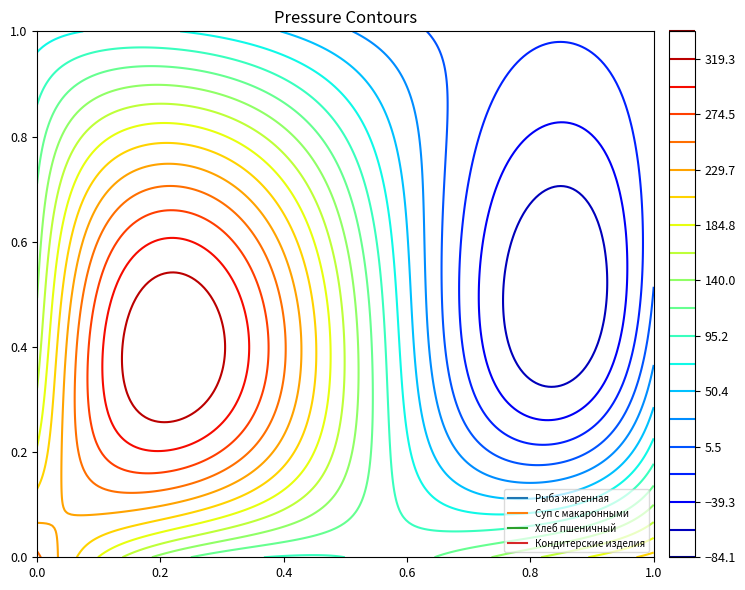

Which series has the largest range (max minus min)?

Суп с макаронными